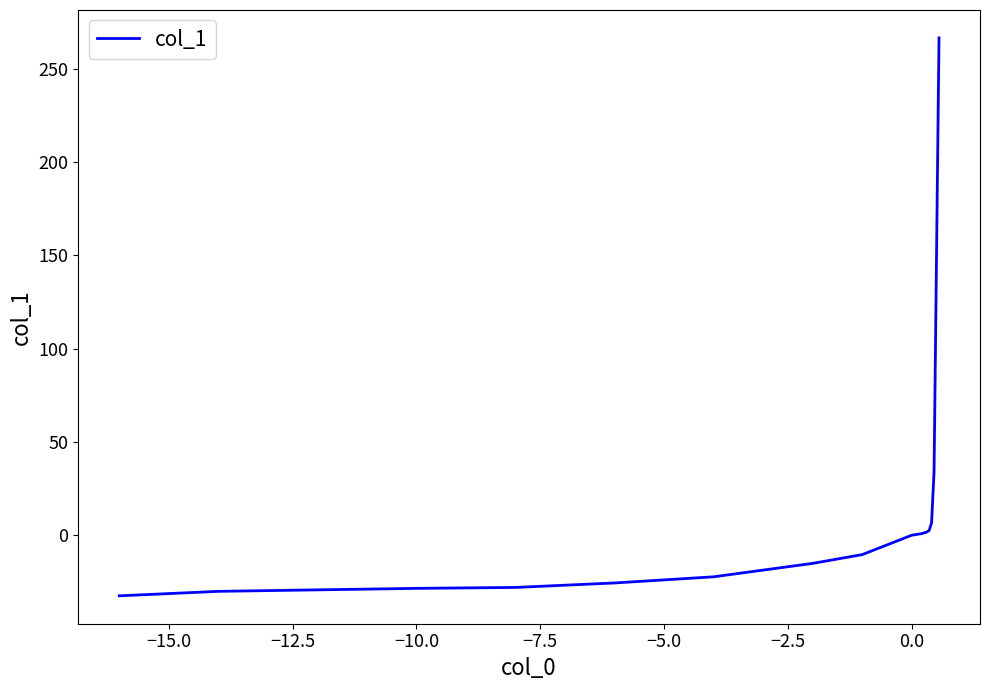

What is the smallest value displayed?

-32.5